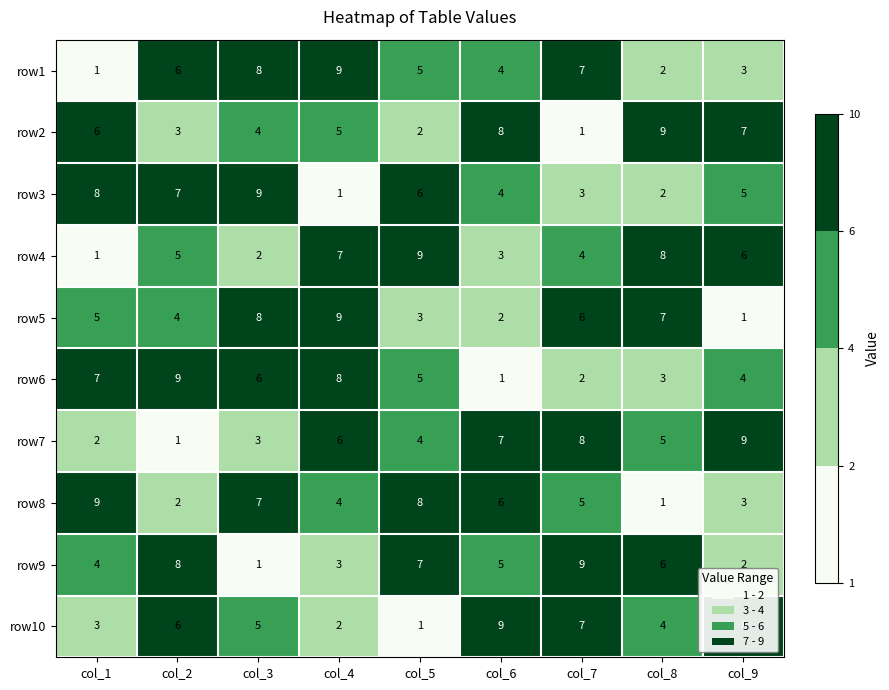

The value of row1 at col_9 is 1. True or false?

False